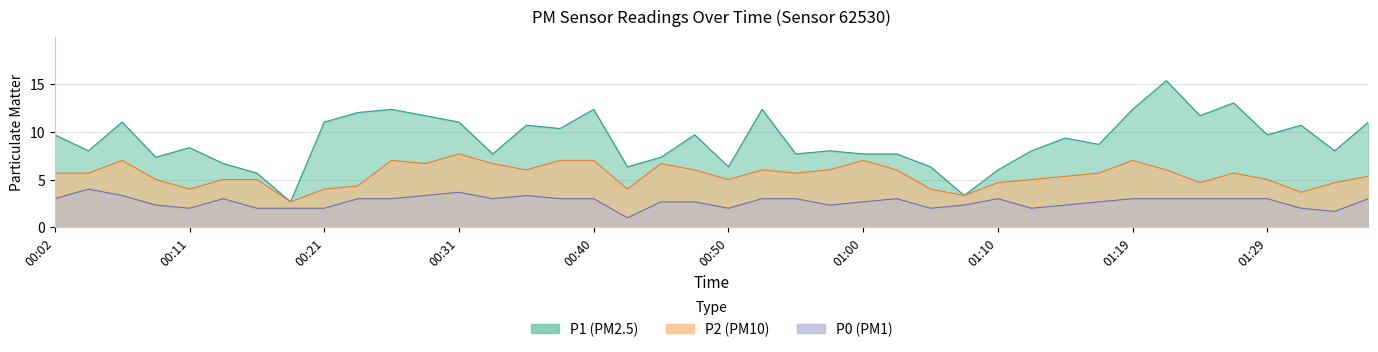

What is the difference between the maximum and minimum values in the P1 series?

12.7